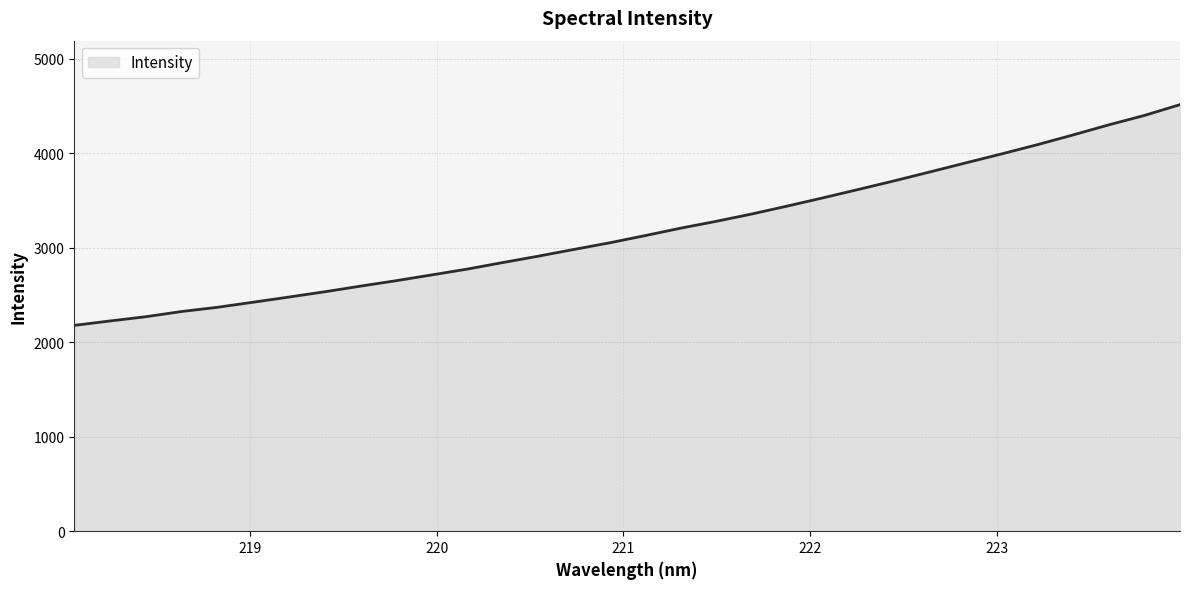

What is the maximum value shown in the chart?

4513.9